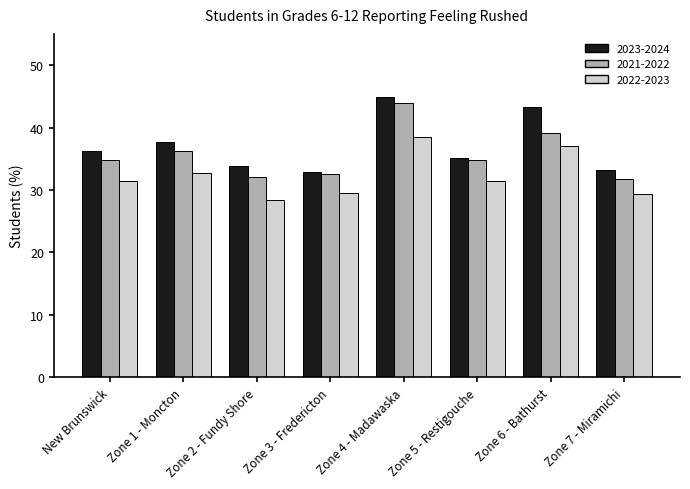

List the series in order of their peak value, lowest first.

2022-2023, 2021-2022, 2023-2024